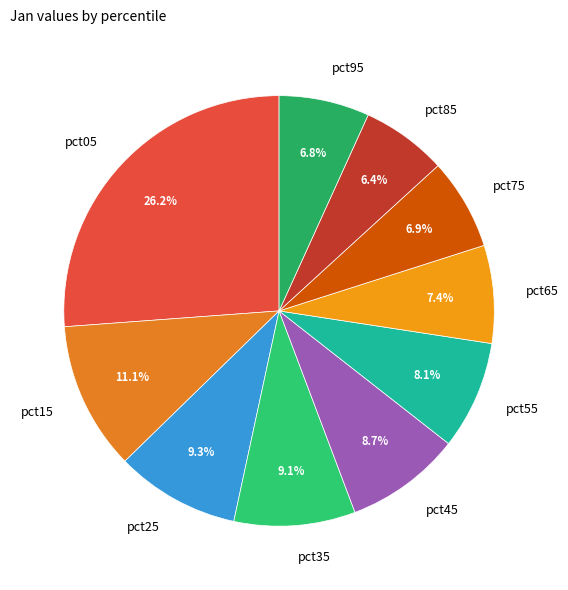

How many slices are in this pie chart?

10